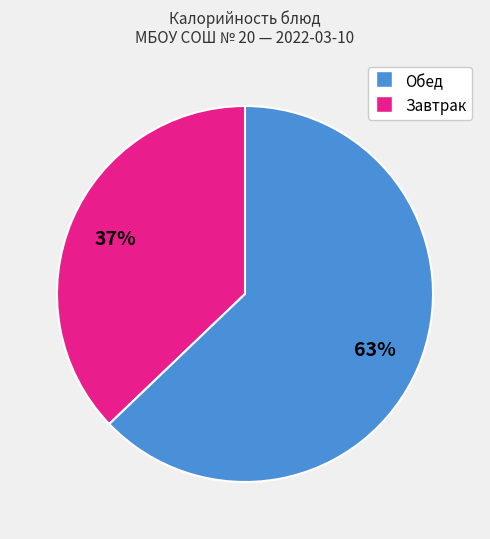

To the nearest percent, what is the average slice percentage?

50%